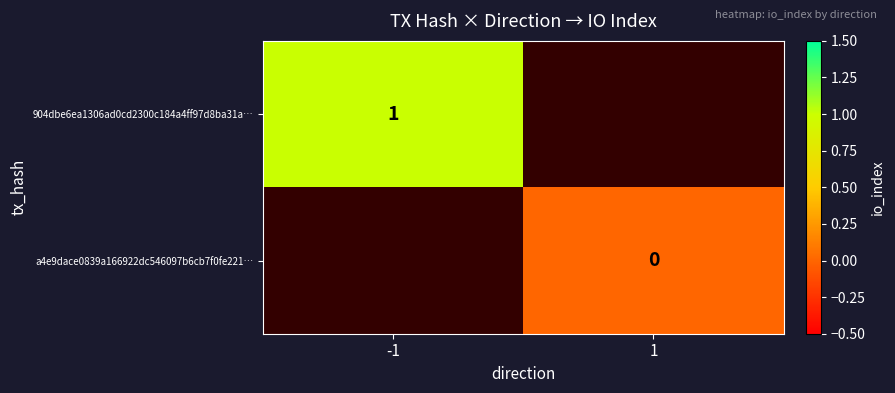

True or false: 904dbe6ea1306ad0cd2300c184a4ff97d8ba31a… has a value of 1.8 at -1.

False